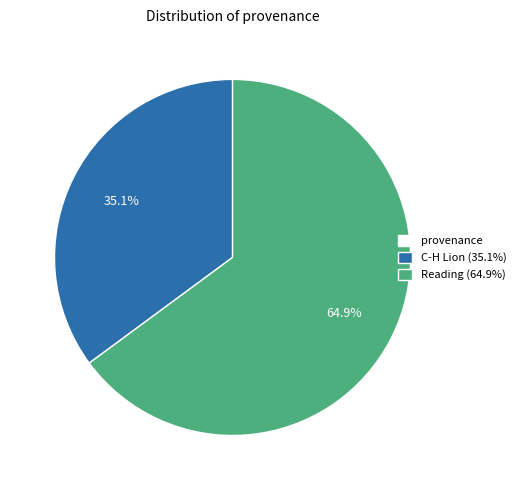

To the nearest percent, what is the average slice percentage?

50%